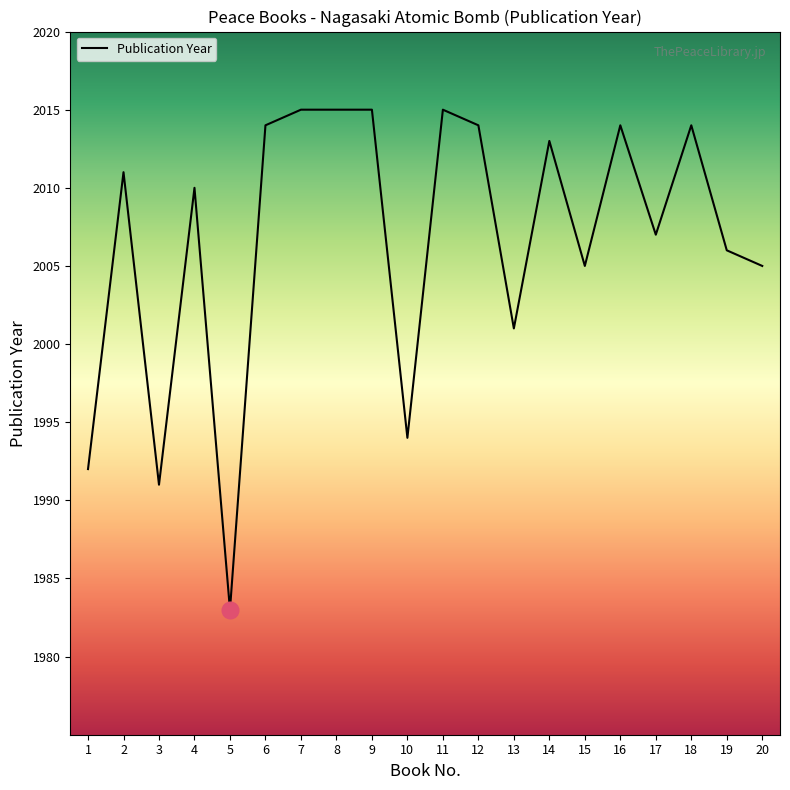

Where is the first local maximum?

2